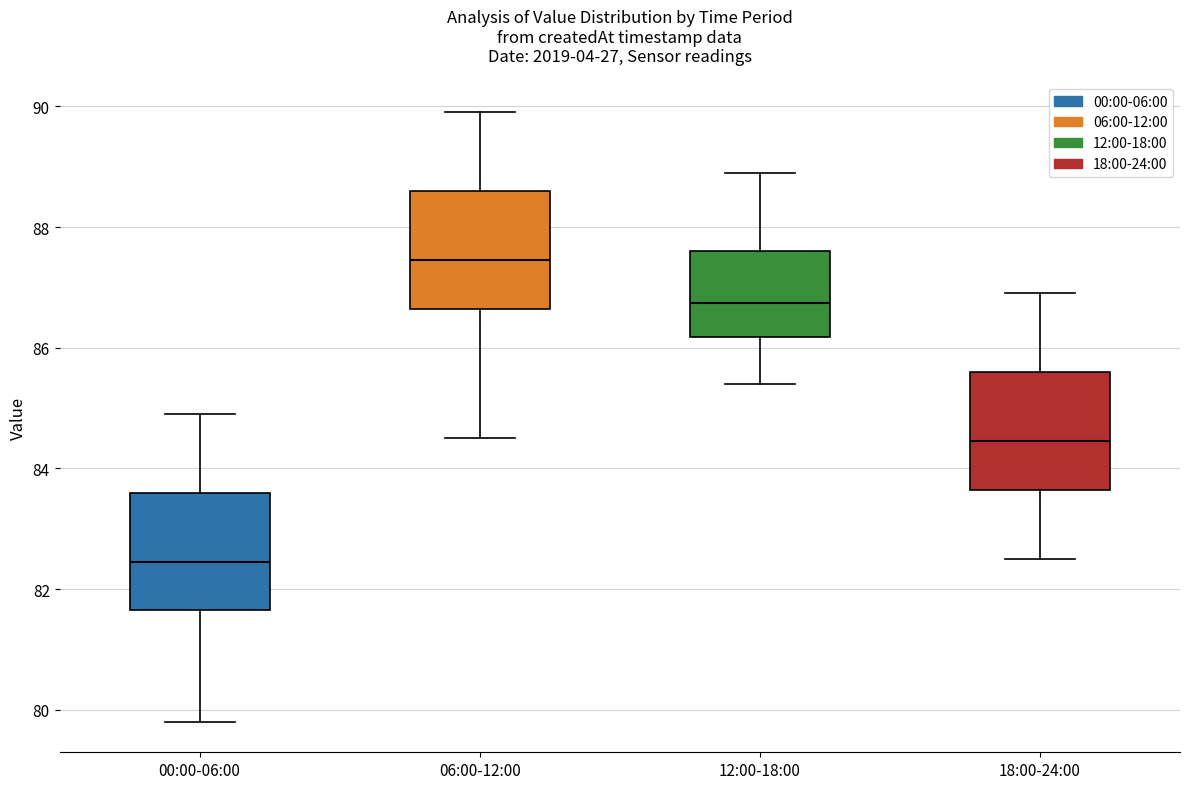

Where is the lower edge of the box for 18:00-24:00 on the y-axis? The values are not printed on the chart, so give them approximately, as read against the axis.

83.6